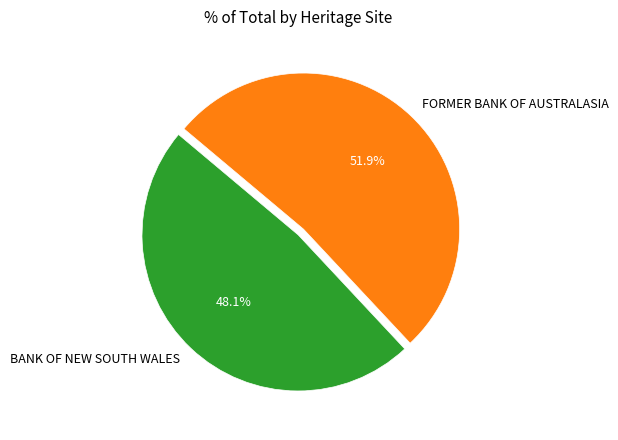

Does BANK OF NEW SOUTH WALES represent more than half of the total?

No